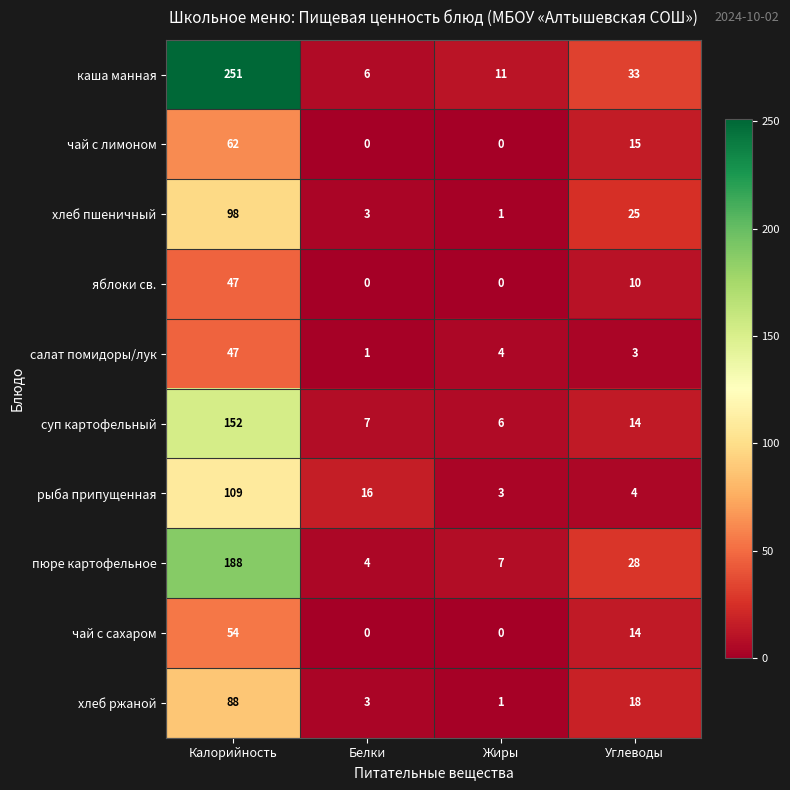

What is the maximum value for чай с сахаром?

54